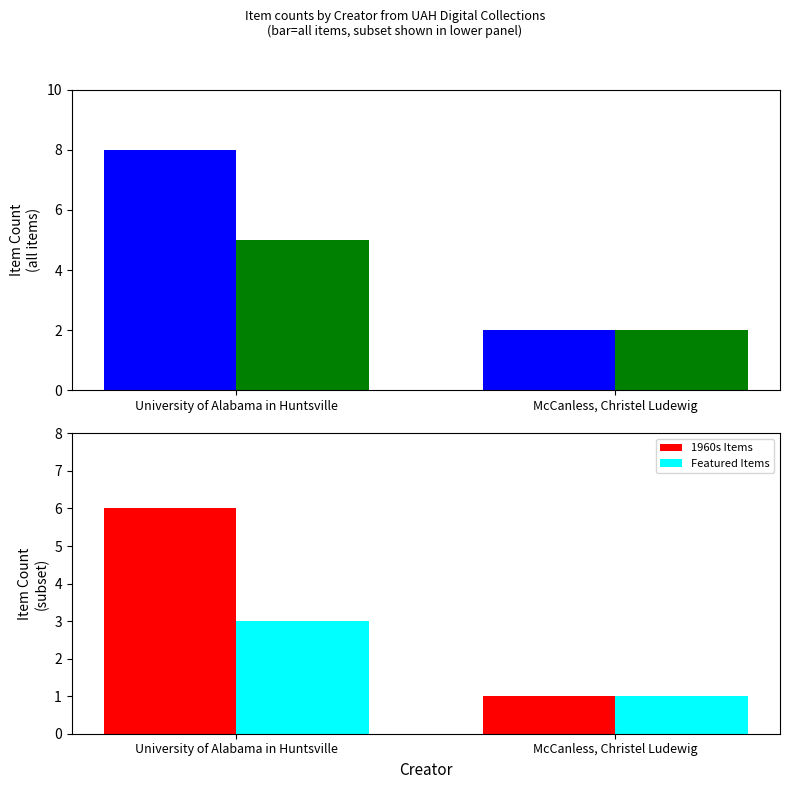

What is the sum of the 1960s Items values at University of Alabama in Huntsville and McCanless, Christel Ludewig?

7